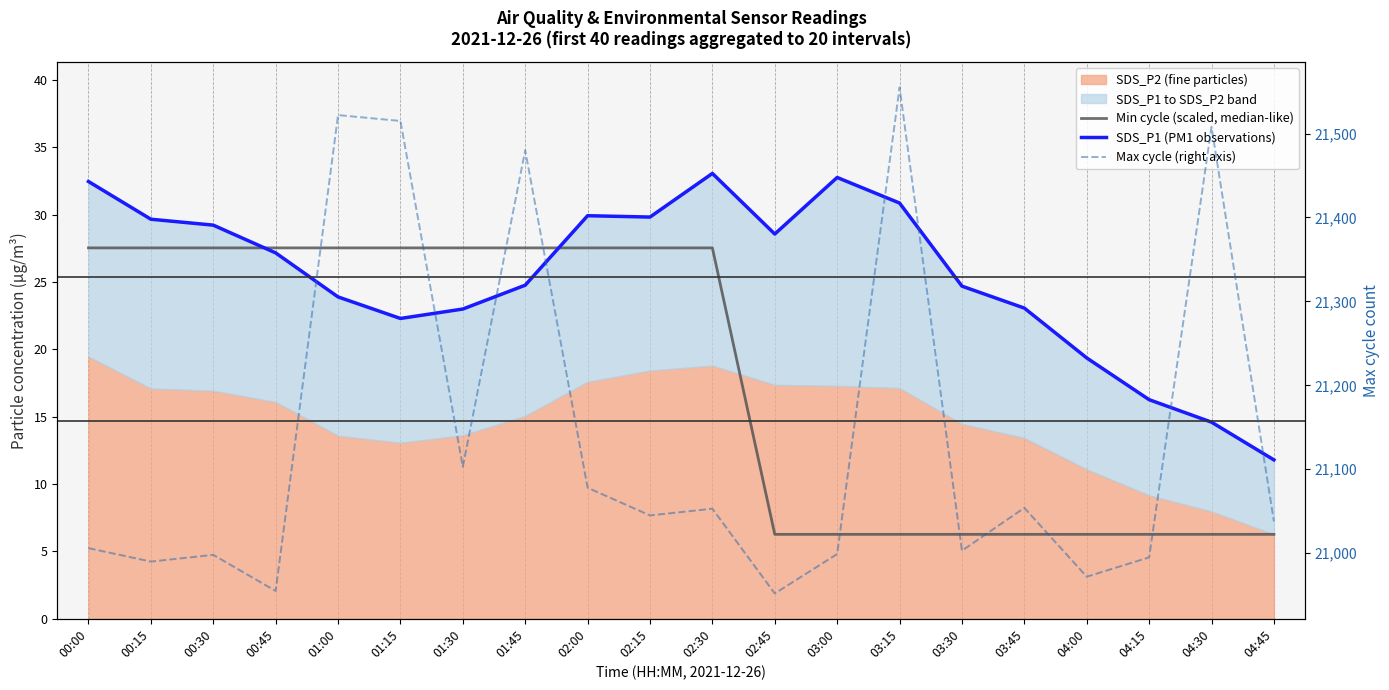

What is the average value of the Max cycle (right axis) series?

21141.0